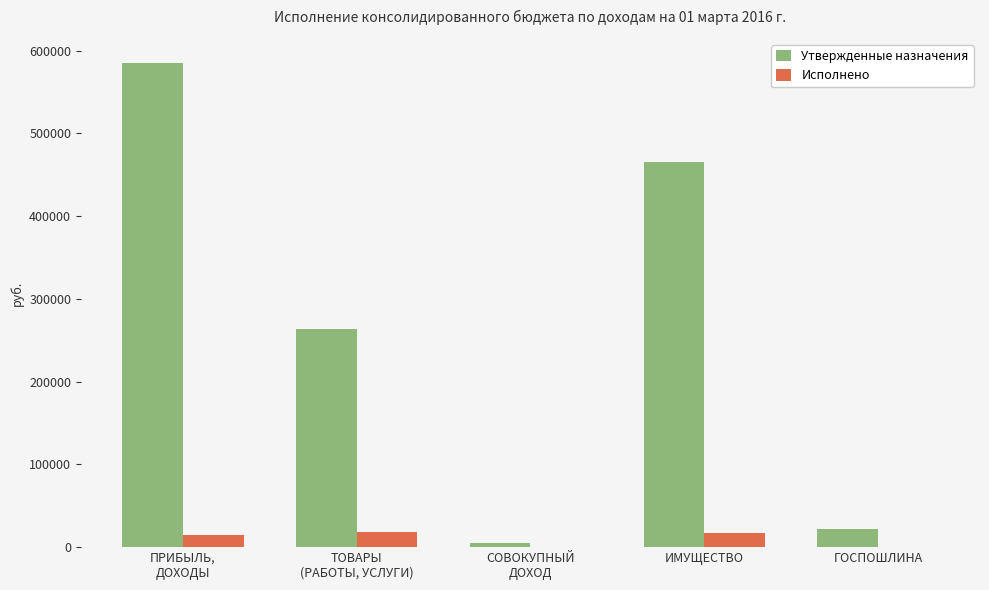

What is the sum of all Утвержденные назначения values?

1339900.0